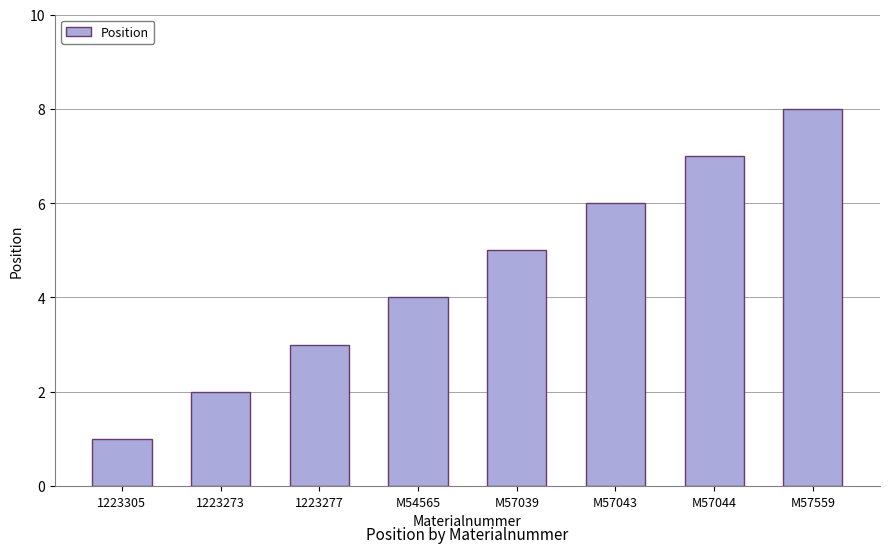

Read the value at M57559.

8